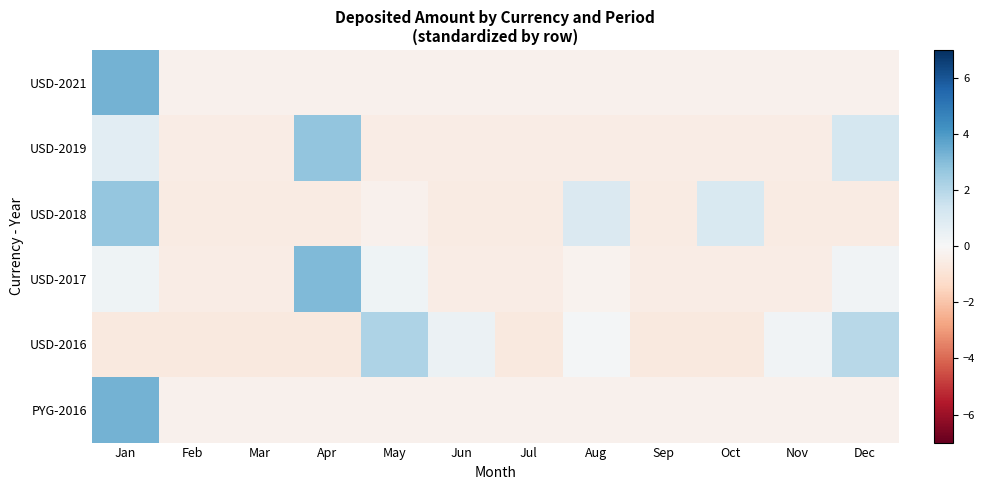

Reading left to right, what are all the values shown in this chart?

USD-2021: Jan=3.3	Feb=-0.3	Mar=-0.3	Apr=-0.3	May=-0.3	Jun=-0.3	Jul=-0.3	Aug=-0.3	Sep=-0.3	Oct=-0.3	Nov=-0.3	Dec=-0.3
USD-2019: Jan=0.7	Feb=-0.5	Mar=-0.5	Apr=2.7	May=-0.5	Jun=-0.5	Jul=-0.5	Aug=-0.5	Sep=-0.5	Oct=-0.5	Nov=-0.5	Dec=1.2
USD-2018: Jan=2.7	Feb=-0.6	Mar=-0.6	Apr=-0.6	May=-0.3	Jun=-0.6	Jul=-0.6	Aug=1.0	Sep=-0.6	Oct=1.1	Nov=-0.6	Dec=-0.6
USD-2017: Jan=0.3	Feb=-0.5	Mar=-0.5	Apr=3.1	May=0.3	Jun=-0.5	Jul=-0.5	Aug=-0.2	Sep=-0.5	Oct=-0.5	Nov=-0.5	Dec=0.3
USD-2016: Jan=-0.7	Feb=-0.7	Mar=-0.7	Apr=-0.7	May=2.2	Jun=0.4	Jul=-0.7	Aug=0.1	Sep=-0.7	Oct=-0.7	Nov=0.2	Dec=1.9
PYG-2016: Jan=3.3	Feb=-0.3	Mar=-0.3	Apr=-0.3	May=-0.3	Jun=-0.3	Jul=-0.3	Aug=-0.3	Sep=-0.3	Oct=-0.3	Nov=-0.3	Dec=-0.3